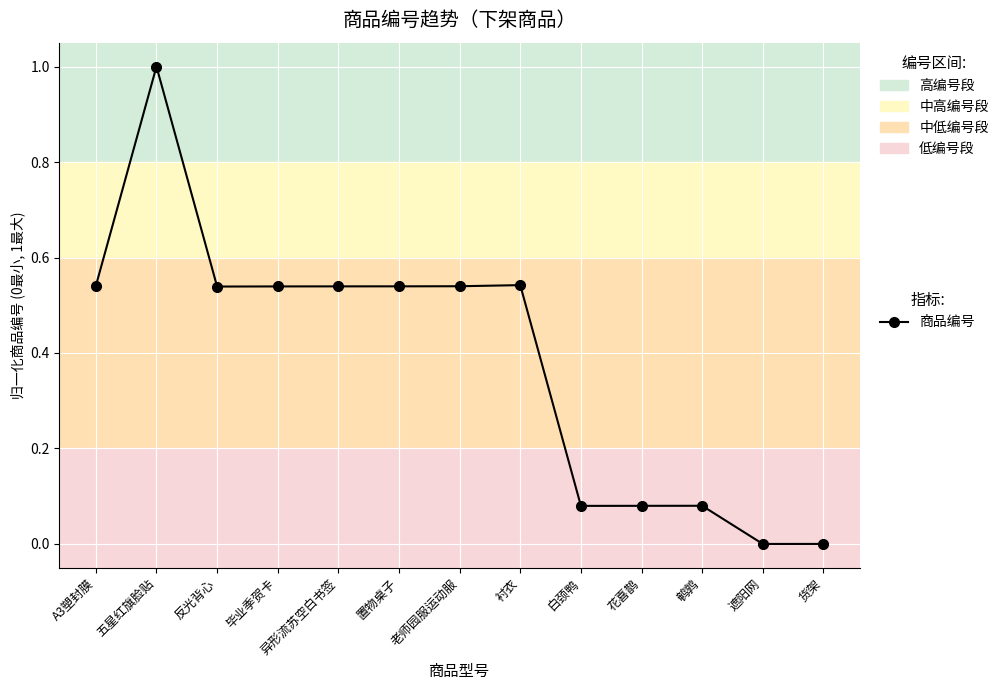

What is the sum of the values at 鹌鹑 and 毕业季贺卡?

0.6